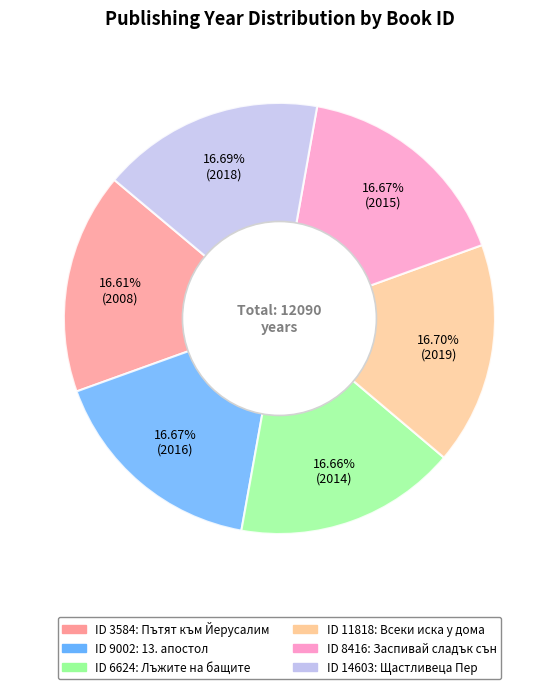

Is there a majority slice in this chart?

No